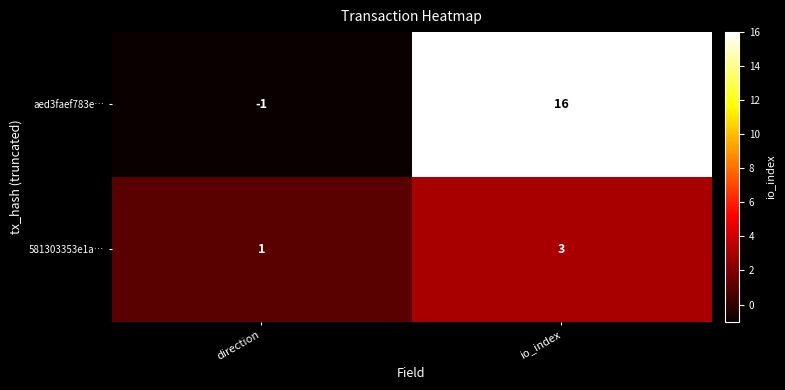

Which series has the largest total across all categories?

aed3faef783e…